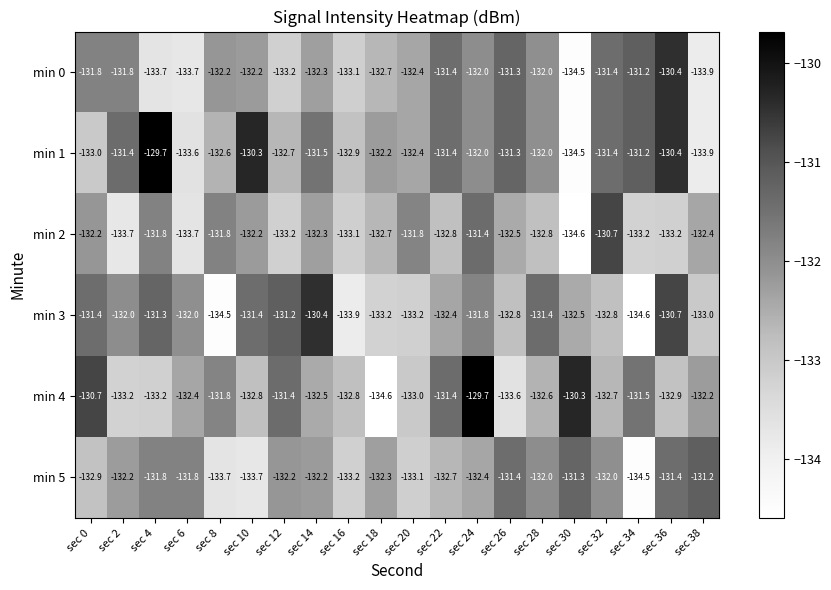

What is the approximate value of min 1 at sec 14?

-131.5